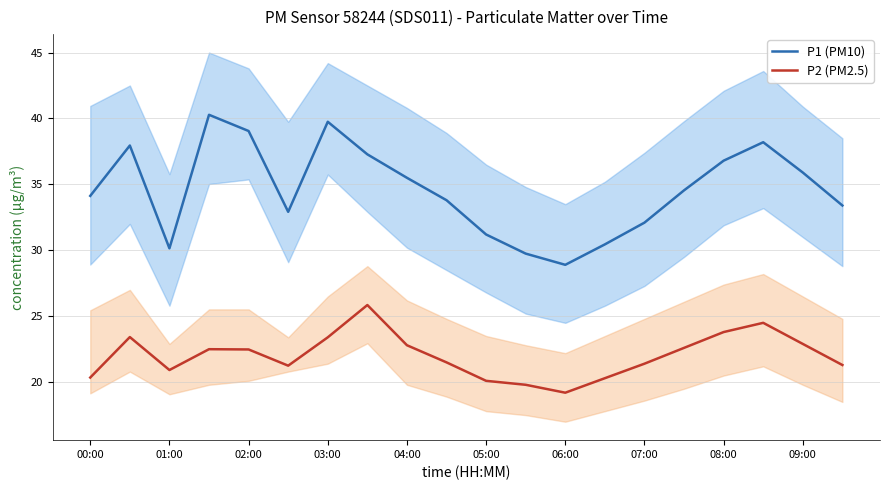

How many data points in P2 (PM2.5) are above 22?

10